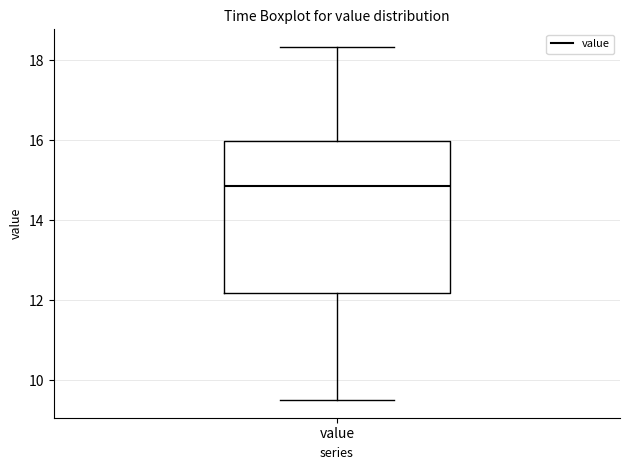

Transcribe this box plot: give where the median line is, the range the box spans, and where the two whiskers end, as read against the y-axis. The values are not printed on the chart, so give them approximately, as read against the axis.

median 14.8, box 12.2 to 16.0, whiskers 9.6 to 18.4